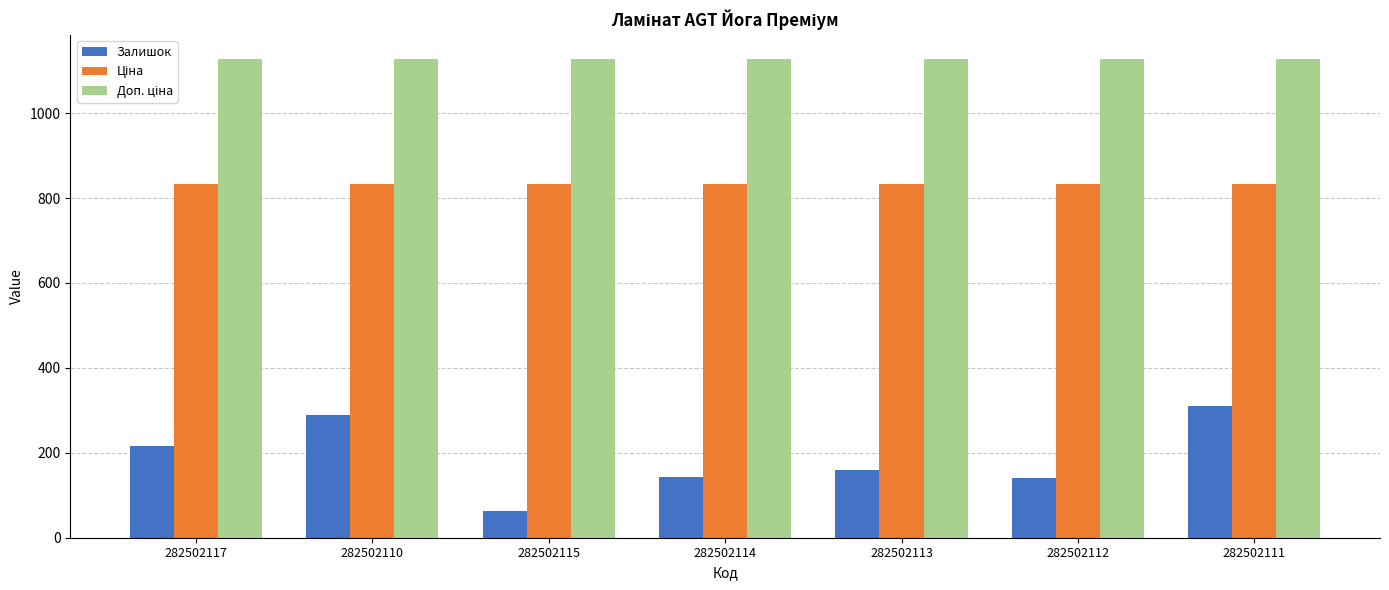

What is the smallest value displayed?

63.0